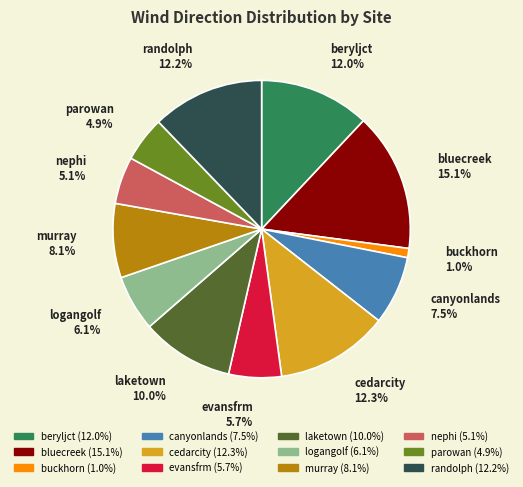

Which has a higher value, nephi or evansfrm?

evansfrm